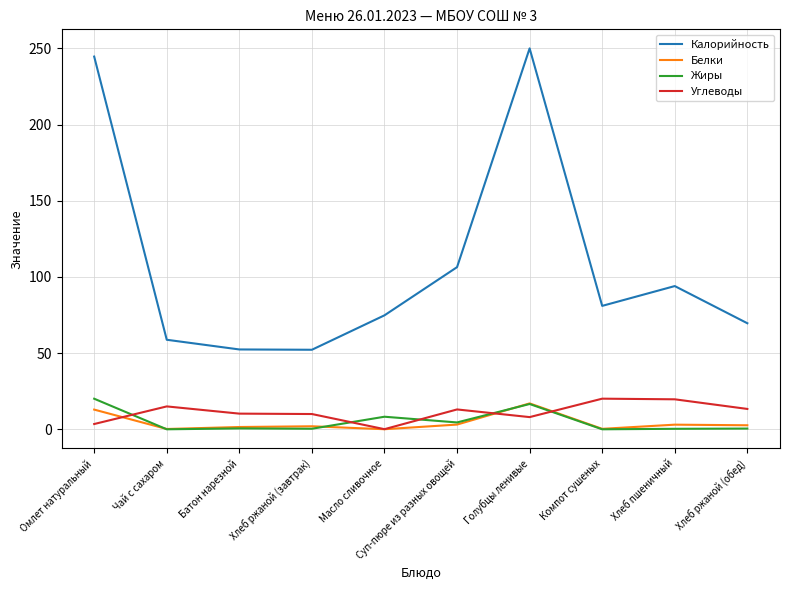

What is the average value of the Белки series?

4.3